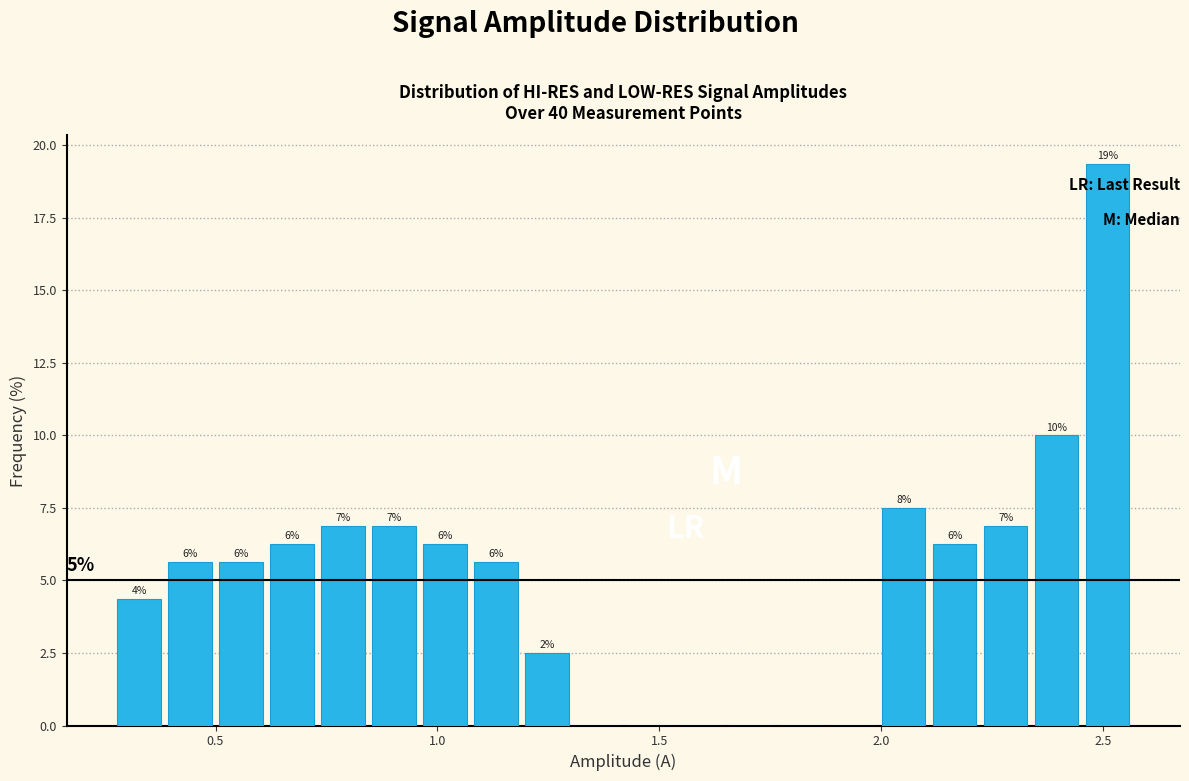

Read against the x-axis, roughly where is the centre of the tallest bar?

2.50